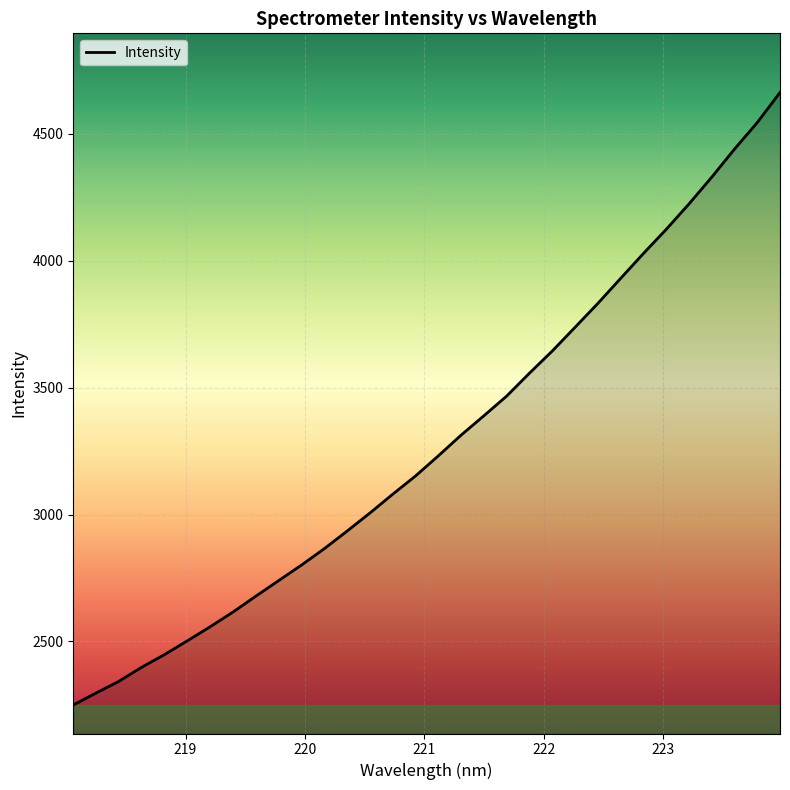

Reading left to right, transcribe all the data shown in this chart.

2249.5	2296.6	2342.7	2398.2	2448.1	2502.4	2557.7	2615.7	2678.2	2739.4	2800.7	2865.3	2934.6	3005.7	3079.8	3151.7	3231.0	3312.7	3388.9	3466.6	3556.9	3644.1	3737.6	3831.6	3930.1	4028.2	4123.4	4223.5	4329.0	4439.8	4544.4	4662.8